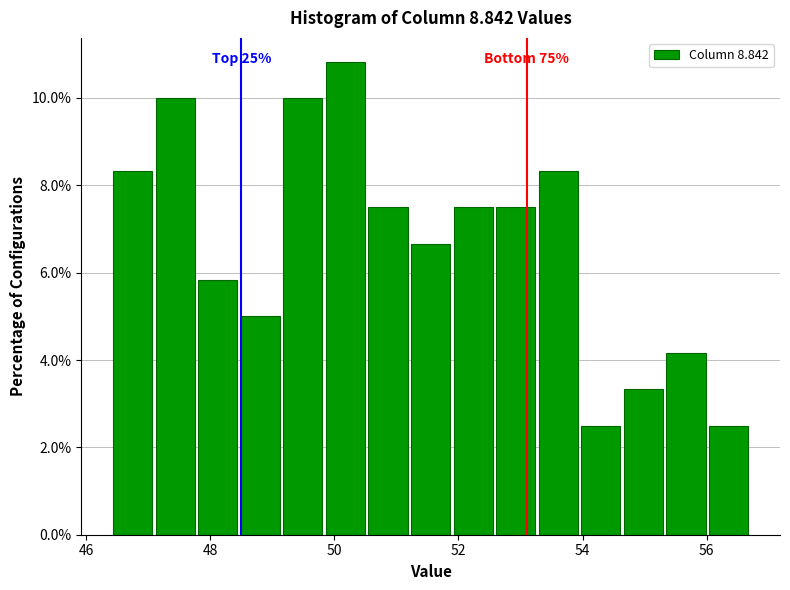

Around what value on the x-axis is the tallest bar? Give the approximate position of its centre, as read against the axis.

50.2